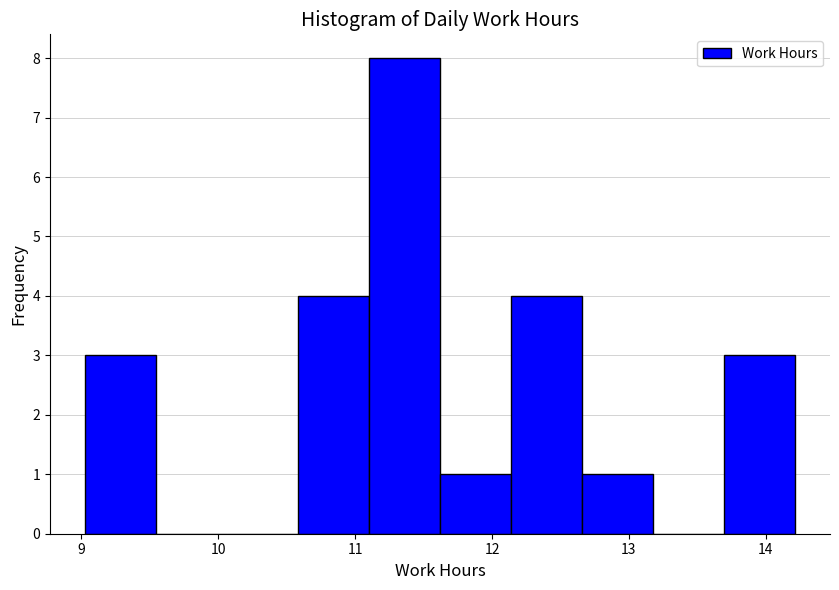

Reading left to right, list every bar in this chart as the range it spans on the x-axis followed by its height. Neither the bar edges nor the heights are printed on the chart, so give them approximately, as read against the axes.

9.0 to 9.5: 3
9.5 to 10.1: 0
10.1 to 10.6: 0
10.6 to 11.1: 4
11.1 to 11.6: 8
11.6 to 12.1: 1
12.1 to 12.7: 4
12.7 to 13.2: 1
13.2 to 13.7: 0
13.7 to 14.2: 3